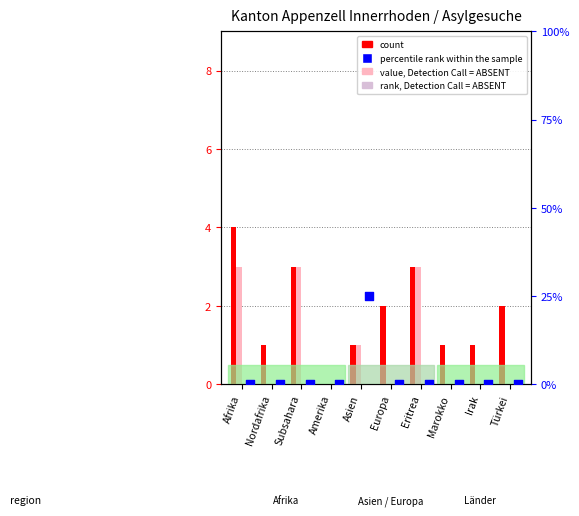

At how many categories does at least one series exceed 10?

1